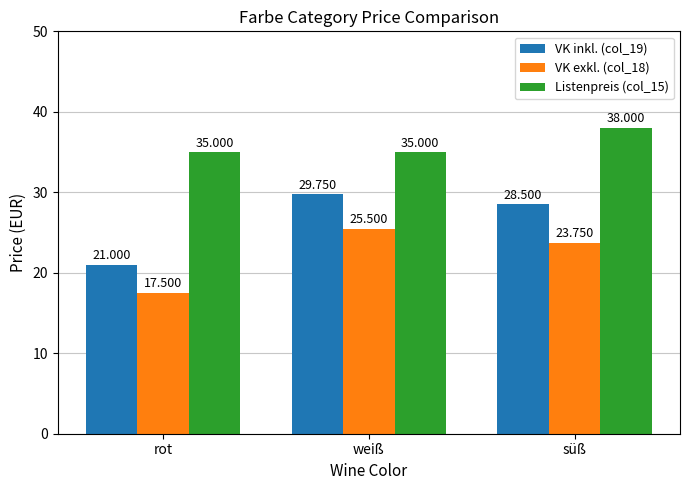

What is the total value across all series at rot?

73.5